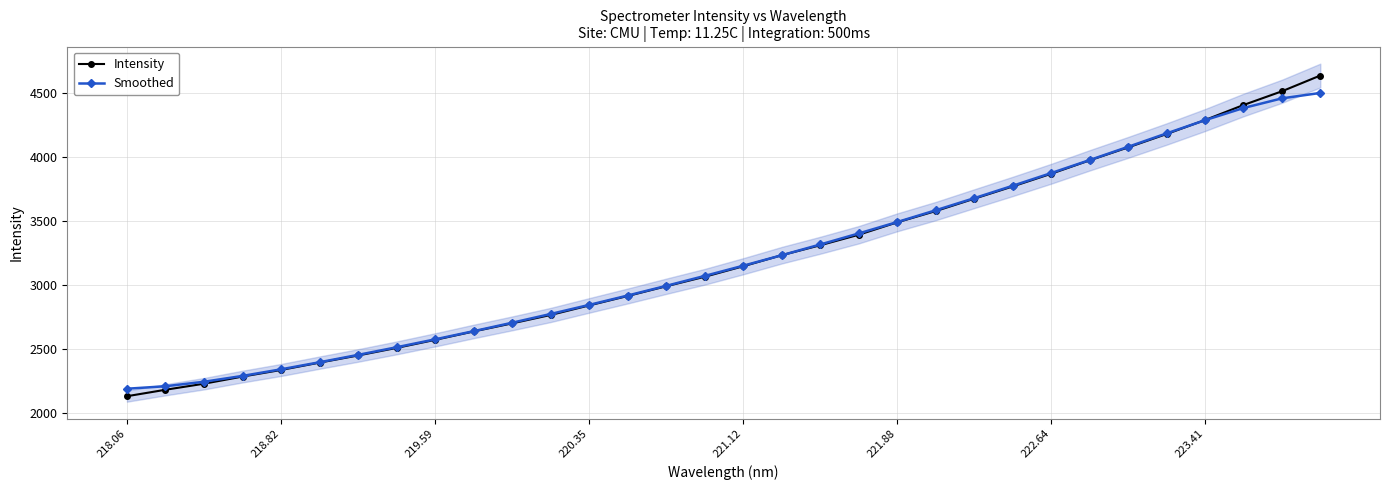

What are all the series names shown in the legend?

Intensity, Smoothed